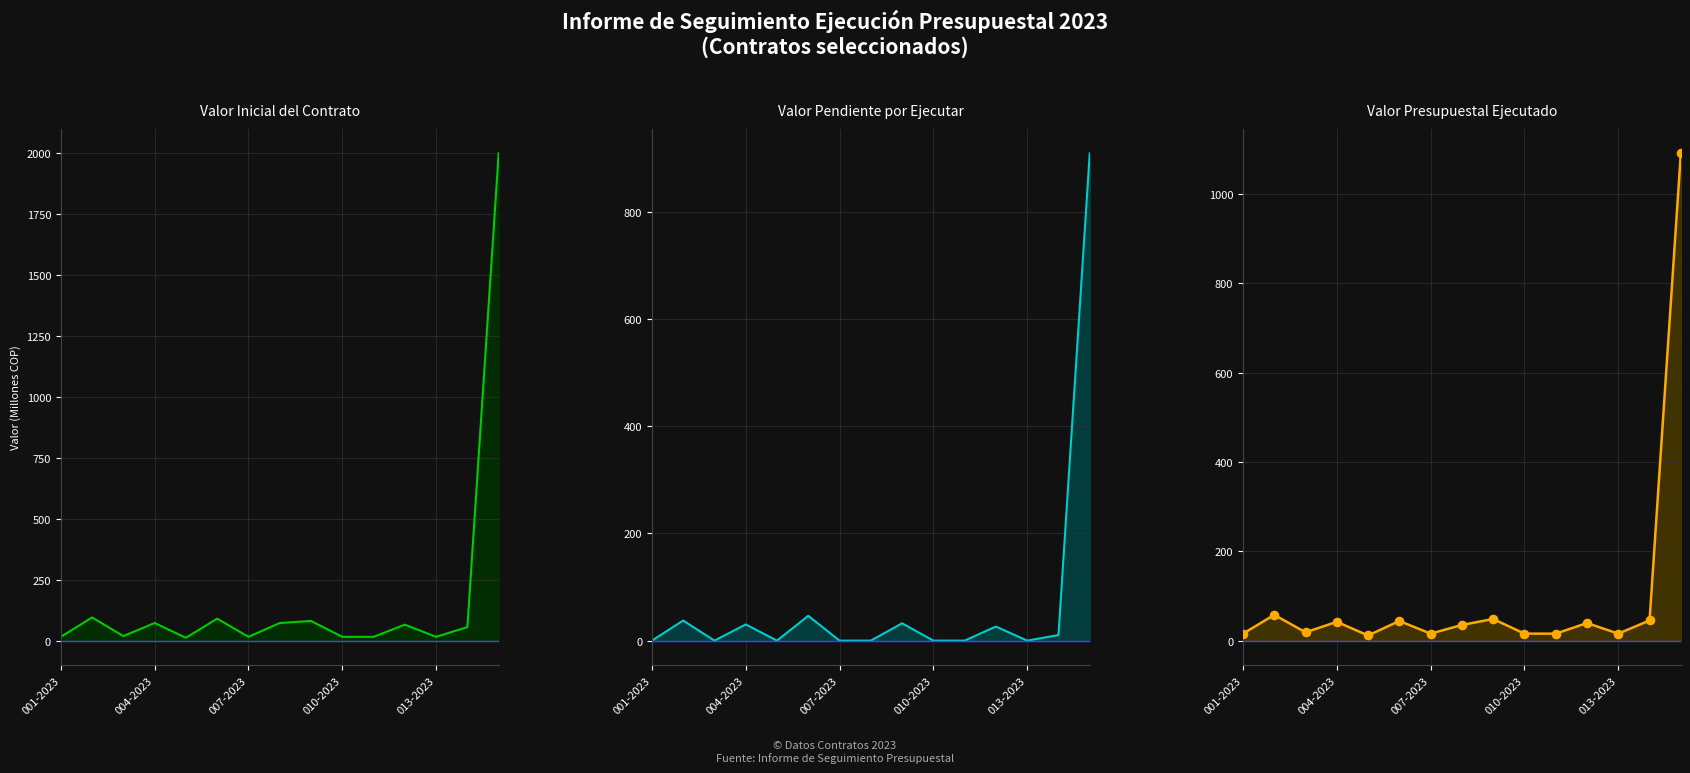

What is the total value across all series at 007-2023?

31.3